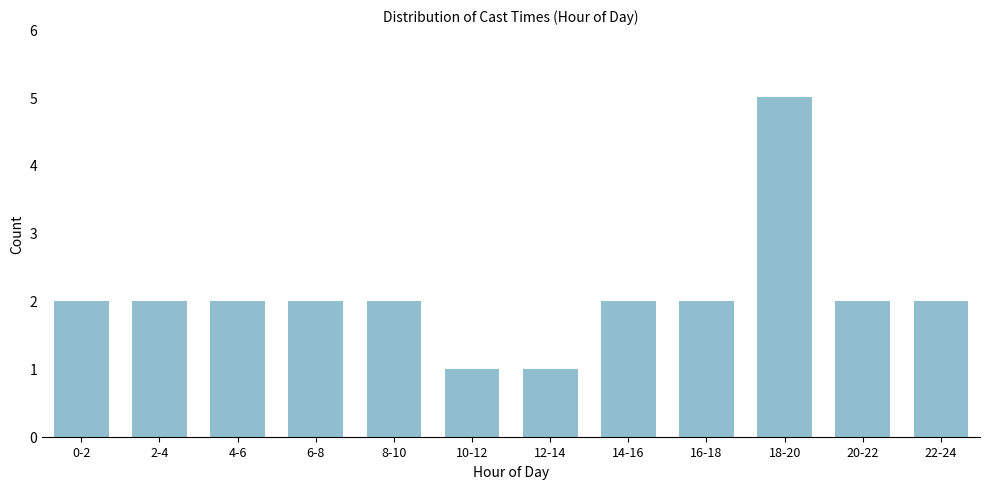

Reading left to right, transcribe all the data shown in this chart.

0-2=2	2-4=2	4-6=2	6-8=2	8-10=2	10-12=1	12-14=1	14-16=2	16-18=2	18-20=5	20-22=2	22-24=2